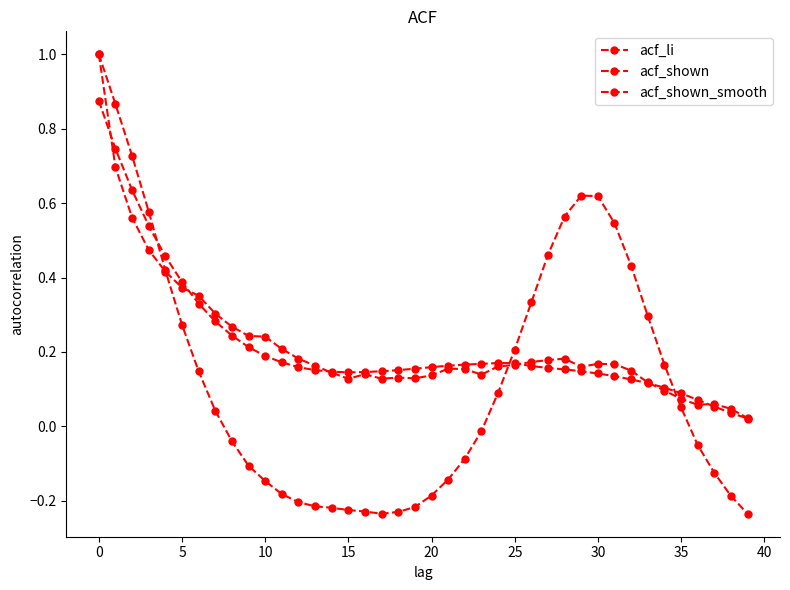

What is the value of the acf_li point at the 35th from the left?

0.2